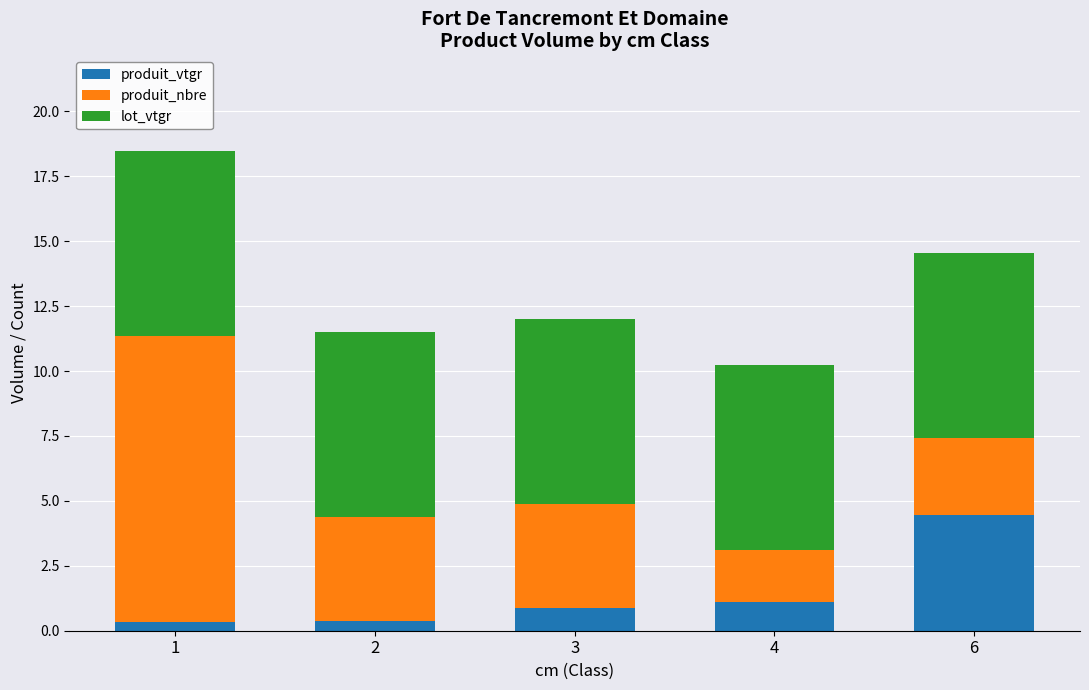

How many bars are there in total?

5